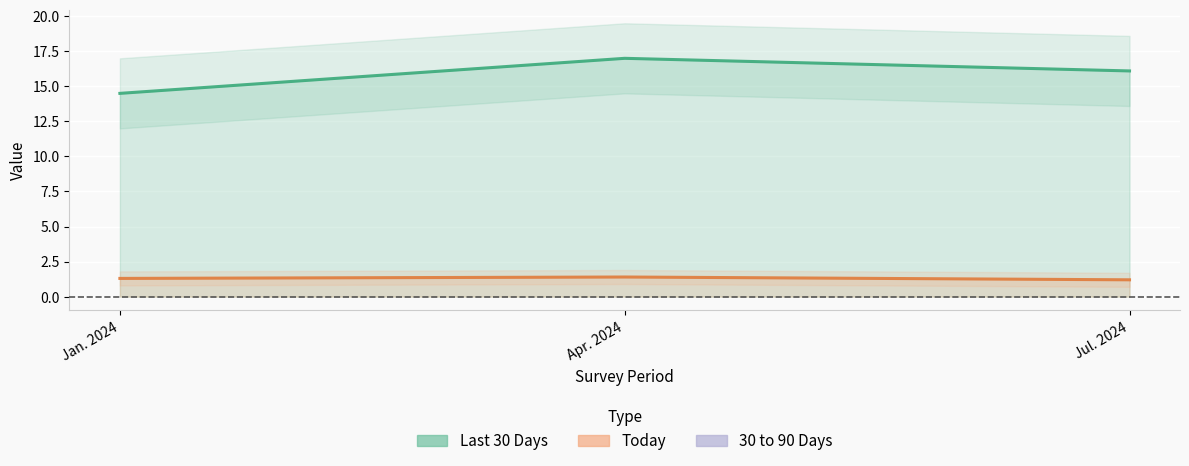

True or false: Today has a value of 1.2 at Jul. 2024.

True